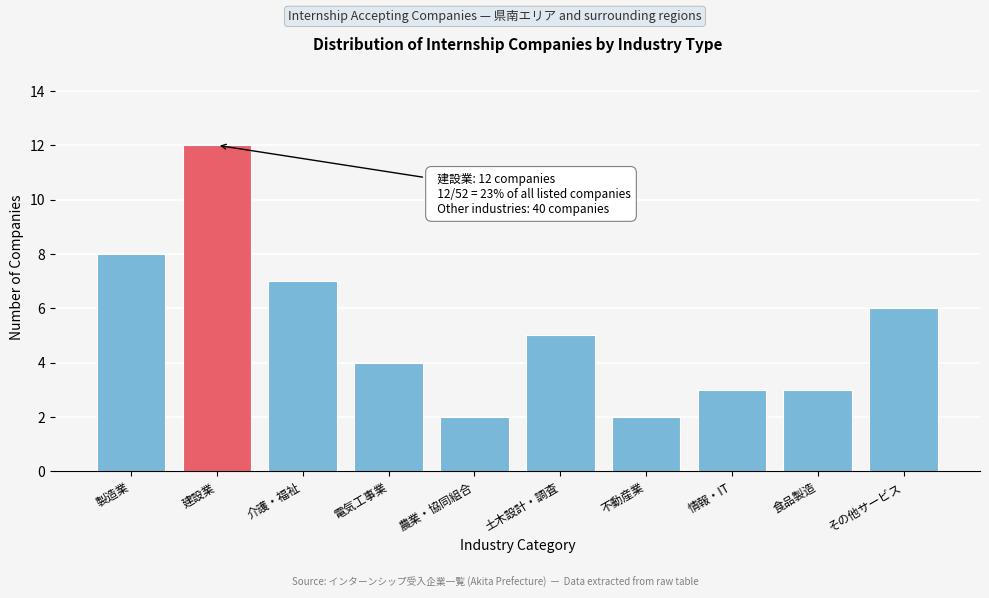

Reading left to right, list all the values displayed in this chart.

製造業=8	建設業=12	介護・福祉=7	電気工事業=4	農業・協同組合=2	土木設計・調査=5	不動産業=2	情報・IT=3	食品製造=3	その他サービス=6